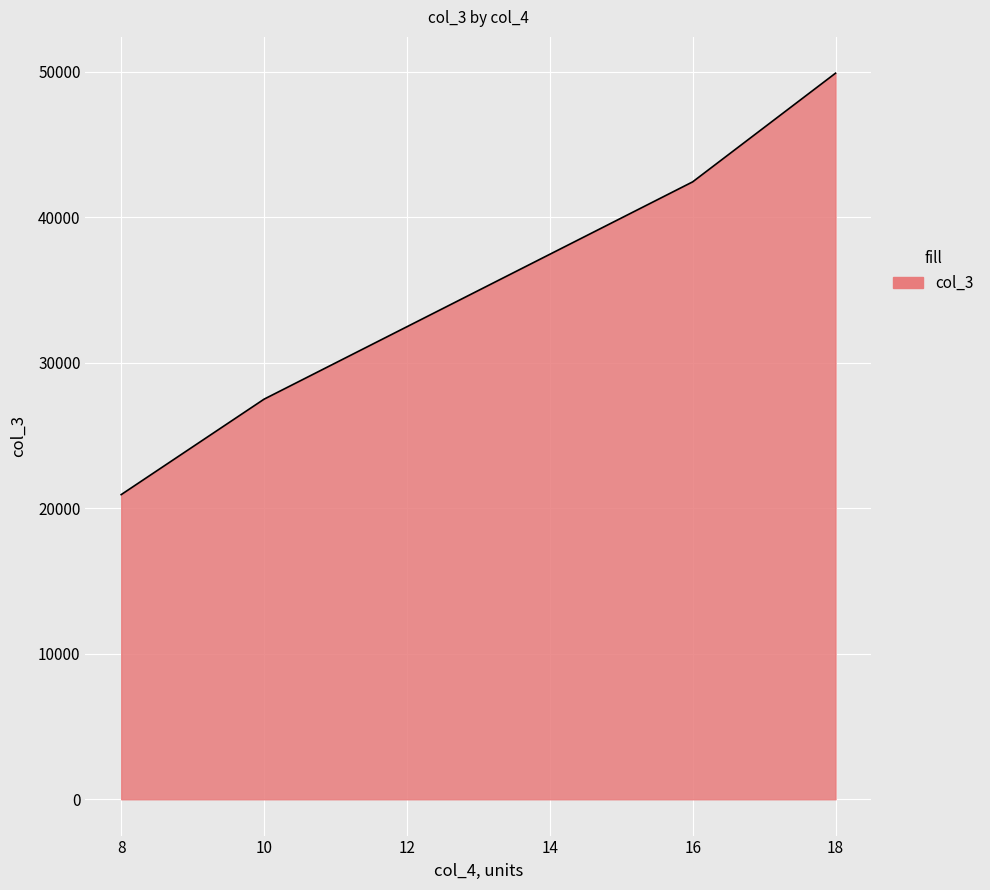

Reading left to right, what are all the values shown in this chart?

20946.1	27507.7	34977.7	42447.7	49917.7